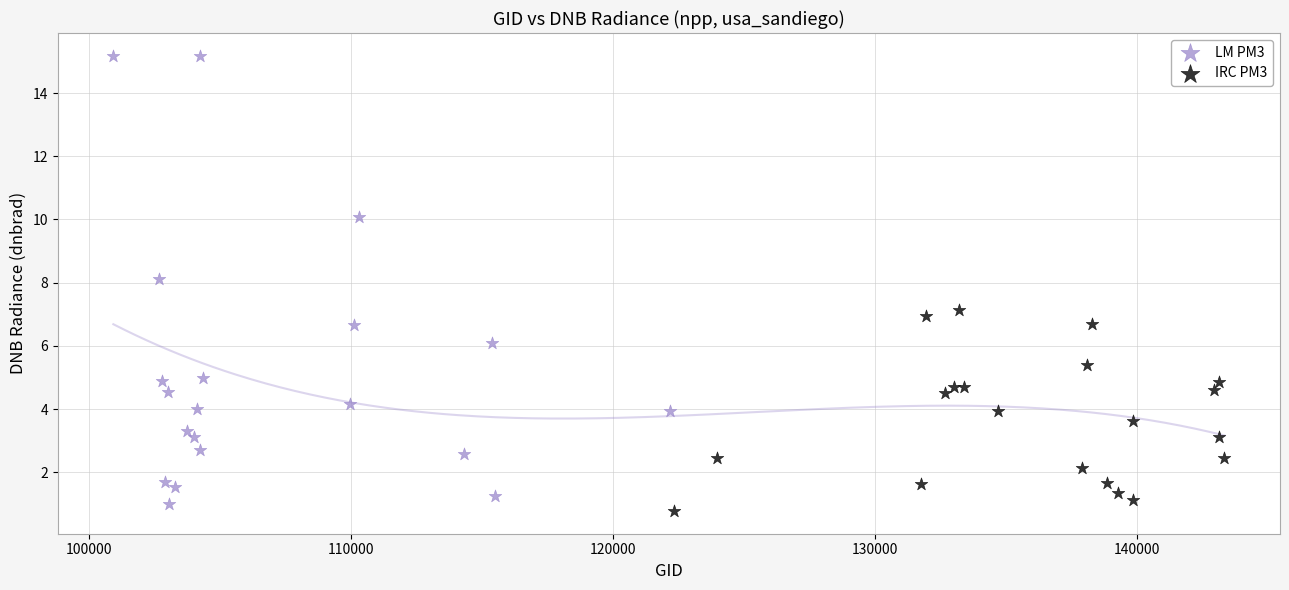

Which series has the largest Y range (max minus min)?

LM PM3